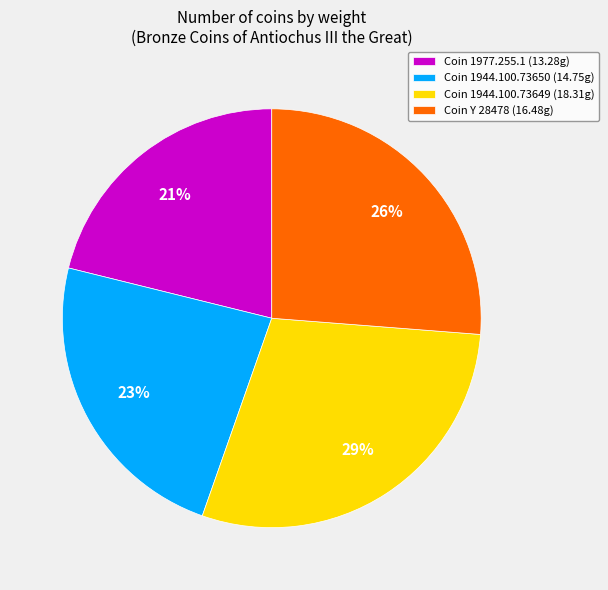

Do Coin Y 28478 (16.48g) and Coin 1944.100.73649 (18.31g) together represent more than half of the pie?

Yes